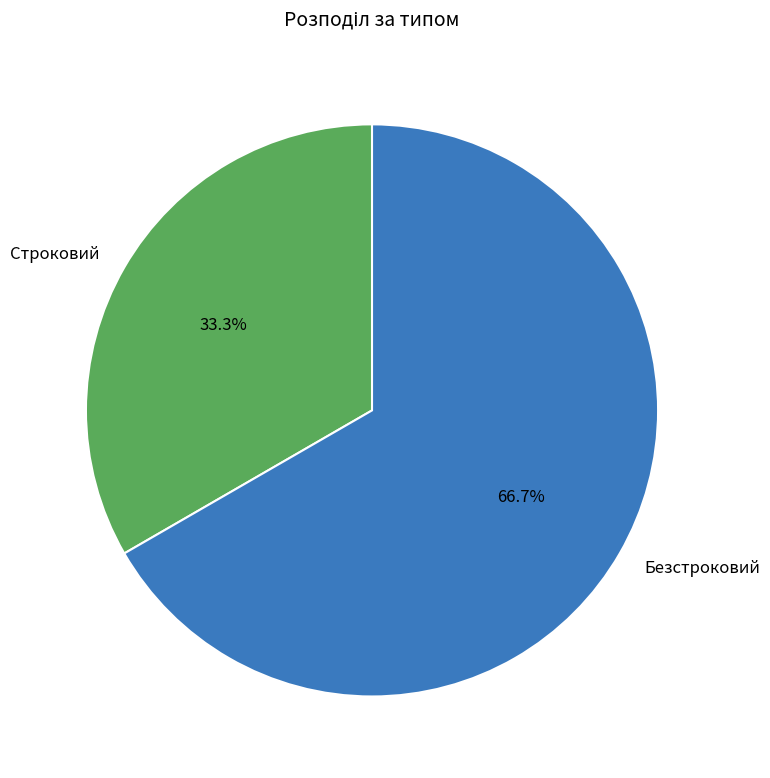

Approximately how many times larger is the value at Безстроковий compared to Строковий?

2.0